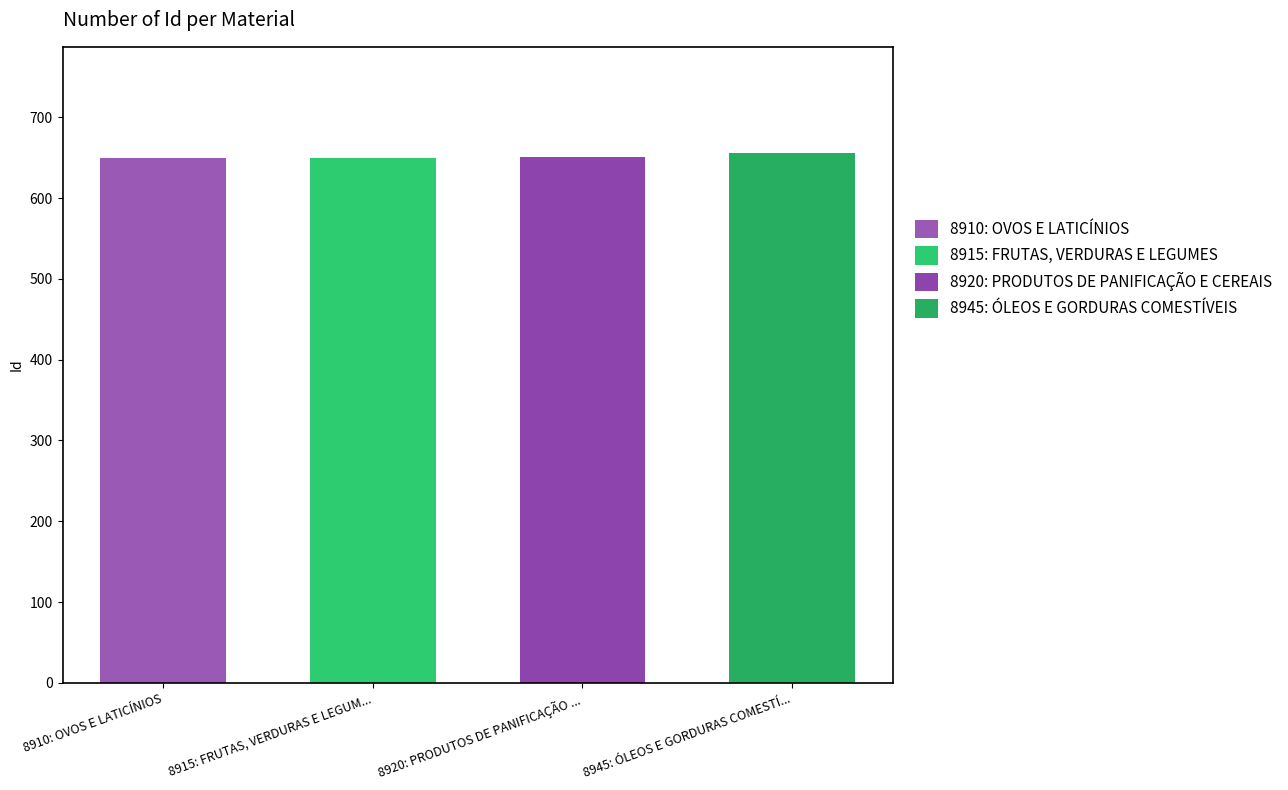

Rank the categories by value from lowest to highest.

8910: OVOS E LATICÍNIOS, 8915: FRUTAS, VERDURAS E LEGUM..., 8920: PRODUTOS DE PANIFICAÇÃO ..., 8945: ÓLEOS E GORDURAS COMESTÍ...